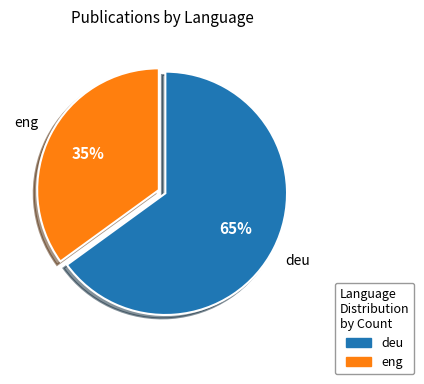

True or false: eng accounts for 35% of the total.

True